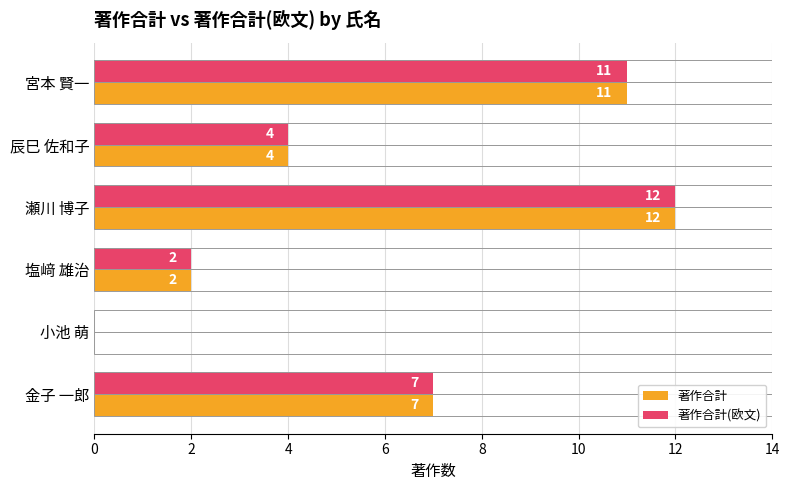

What is the approximate value of 著作合計 at 瀬川 博子?

12